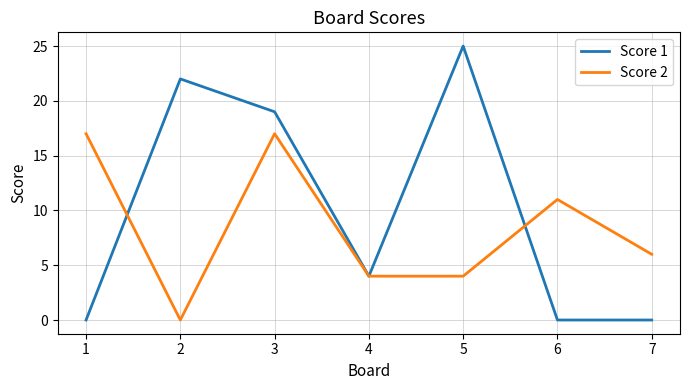

How many series are shown in this chart?

2